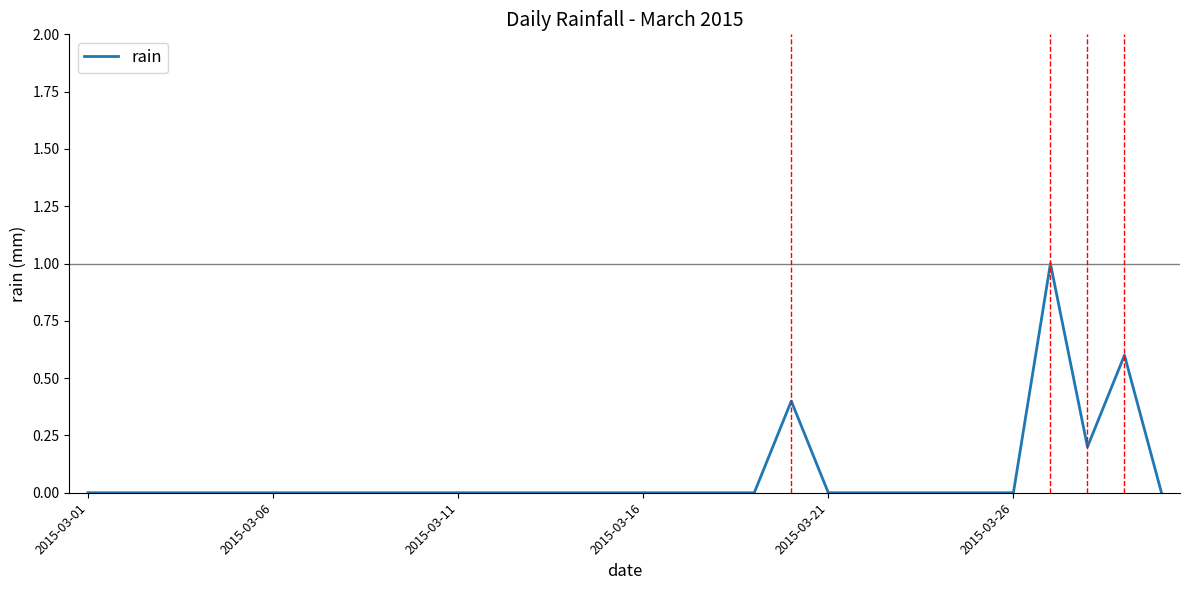

What is the greatest value displayed?

1.0